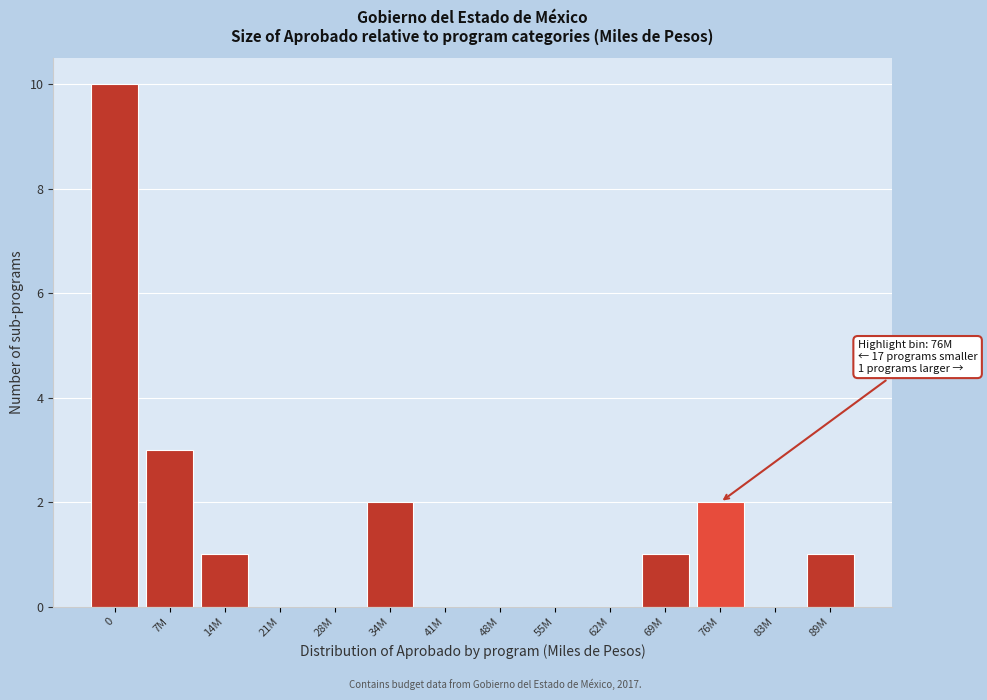

Reading left to right, list all the values displayed in this chart.

0=10	7M=3	14M=1	21M=0	28M=0	34M=2	41M=0	48M=0	55M=0	62M=0	69M=1	76M=2	83M=0	89M=1